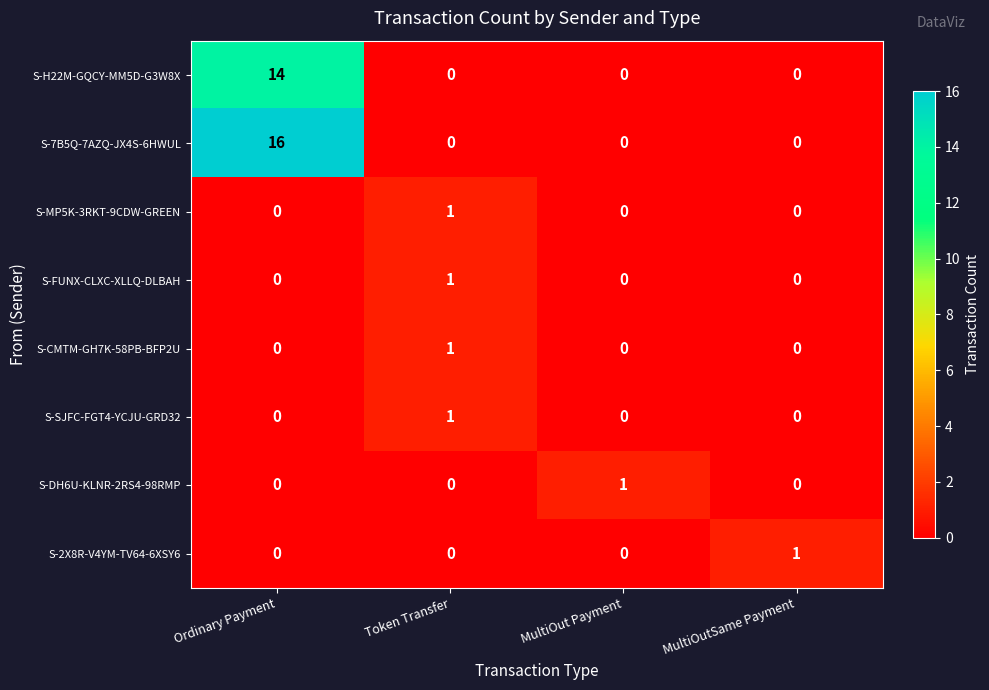

How many categories are shown in the chart?

4